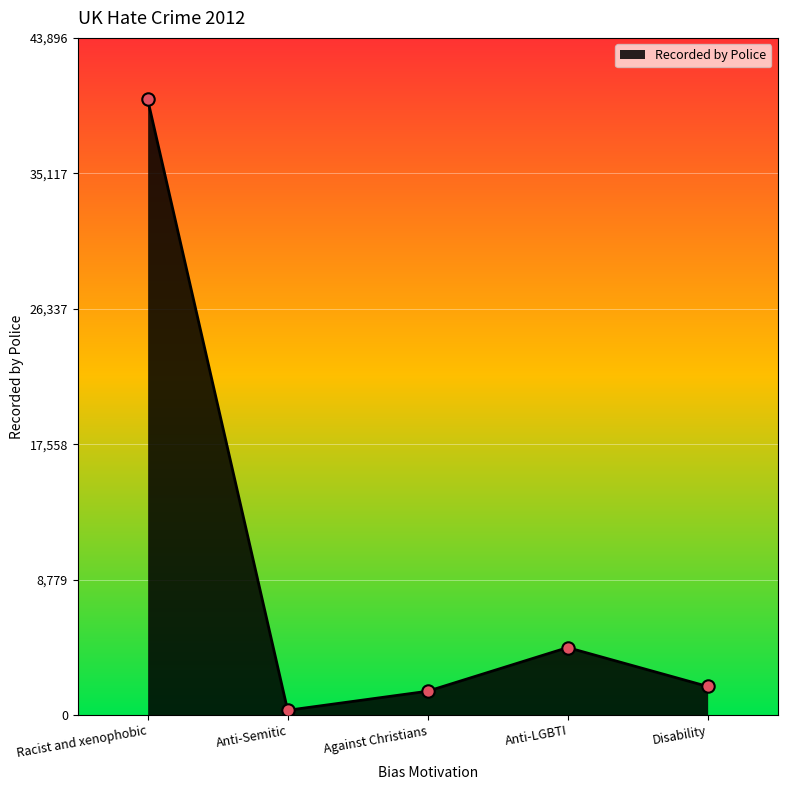

Approximately how many times larger is the value at Against Christians compared to Disability?

0.8